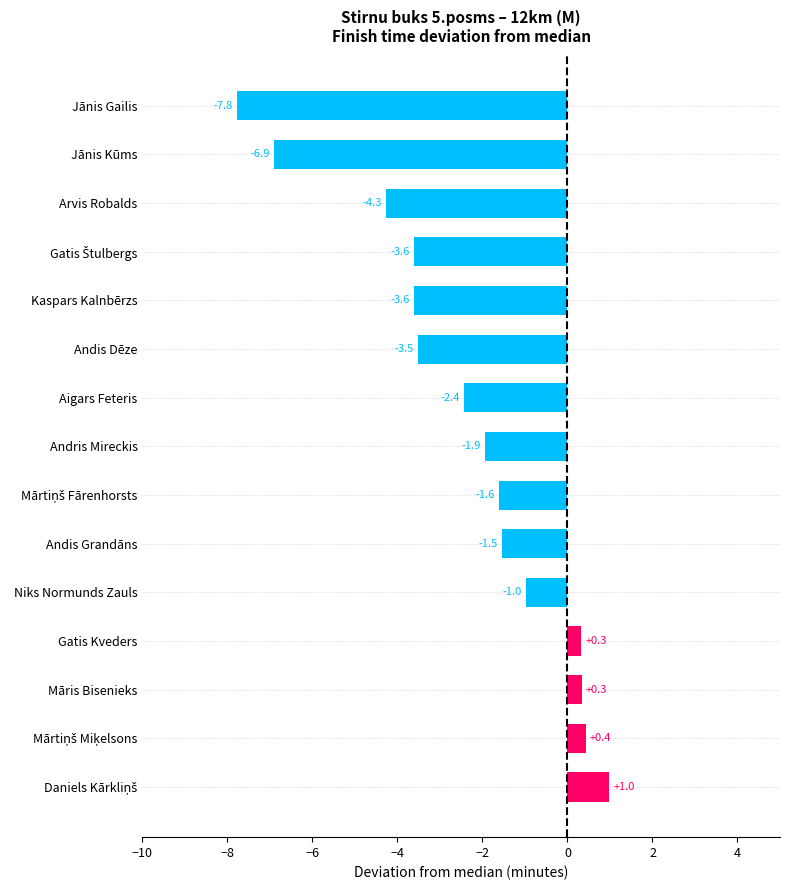

Reading top to bottom, list all the values displayed in this chart.

-7.8	-6.9	-4.3	-3.6	-3.6	-3.5	-2.4	-1.9	-1.6	-1.5	-1.0	0.3	0.3	0.4	1.0